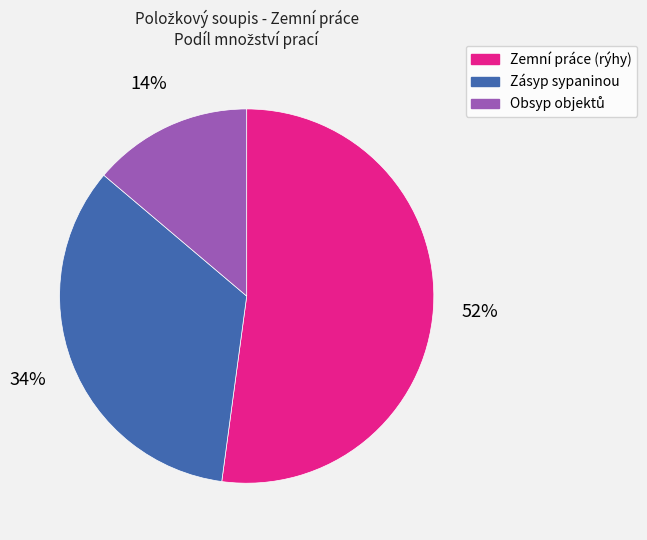

Count the number of slices in the pie.

3